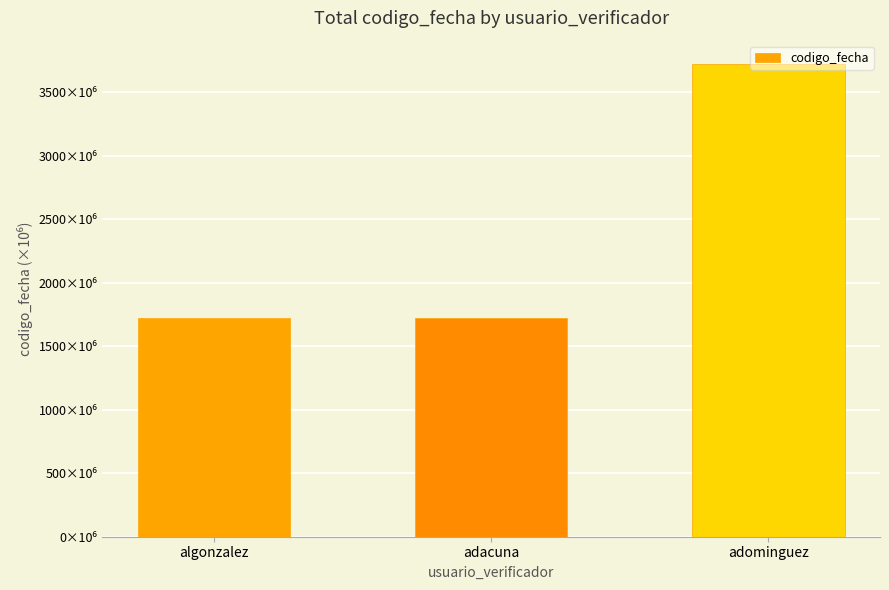

The value at adacuna is 1720.0. True or false?

True